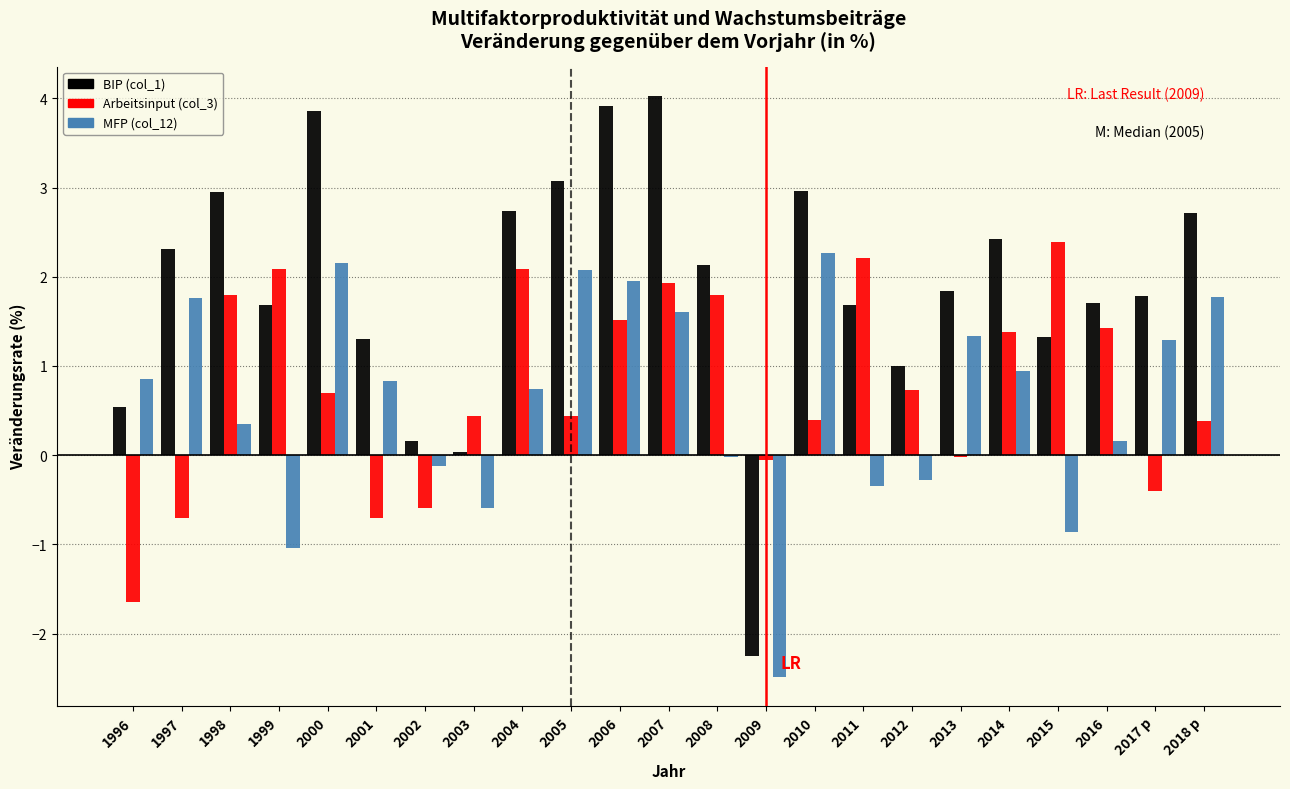

Is the value of MFP (col_12) at 2017 p greater than the value of Arbeitsinput (col_3) at 2018 p?

Yes